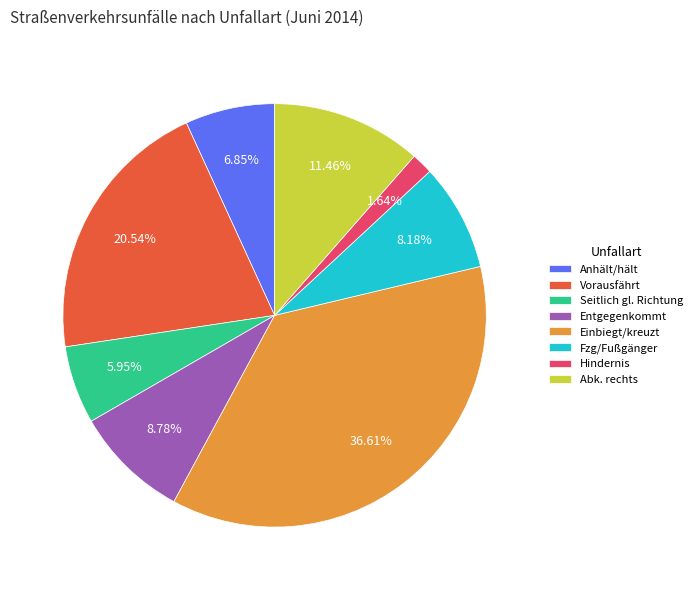

To the nearest percent, what is the difference between the largest and smallest slice percentages?

35%